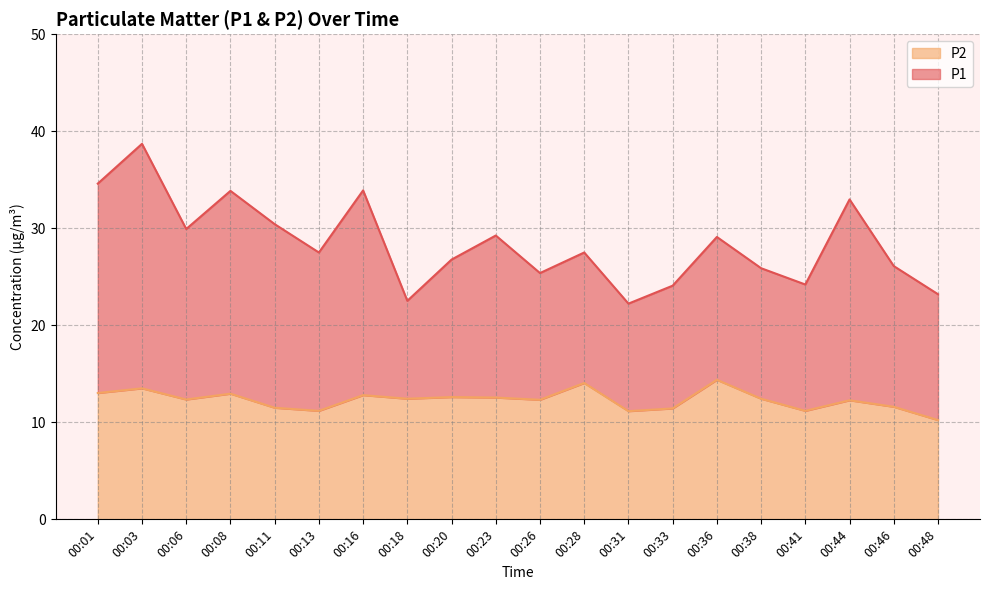

What is the spread (max minus min) of values at 00:20?

14.2